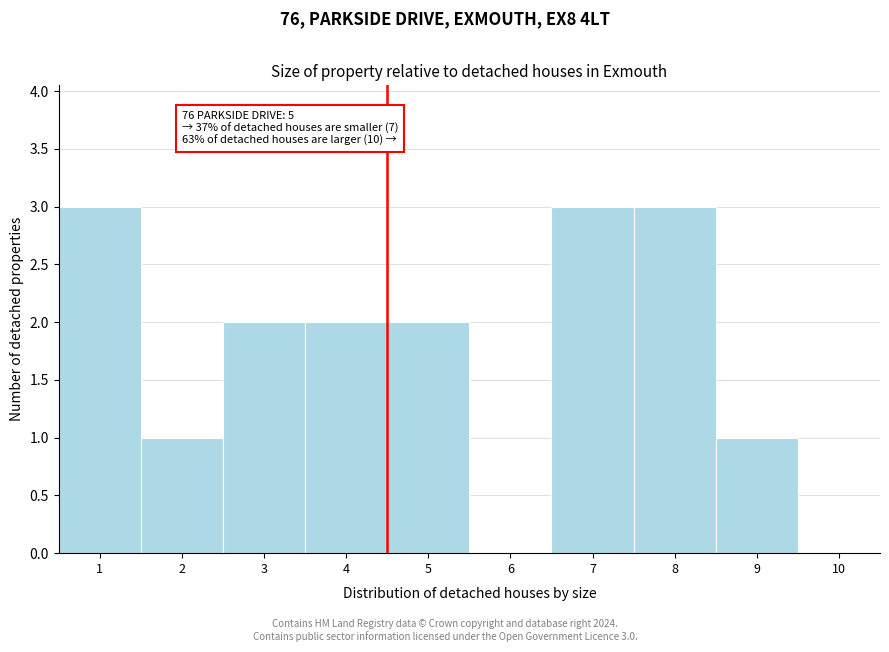

Reading left to right, extract all data points from this chart.

1=3	2=1	3=2	4=2	5=2	6=0	7=3	8=3	9=1	10=0